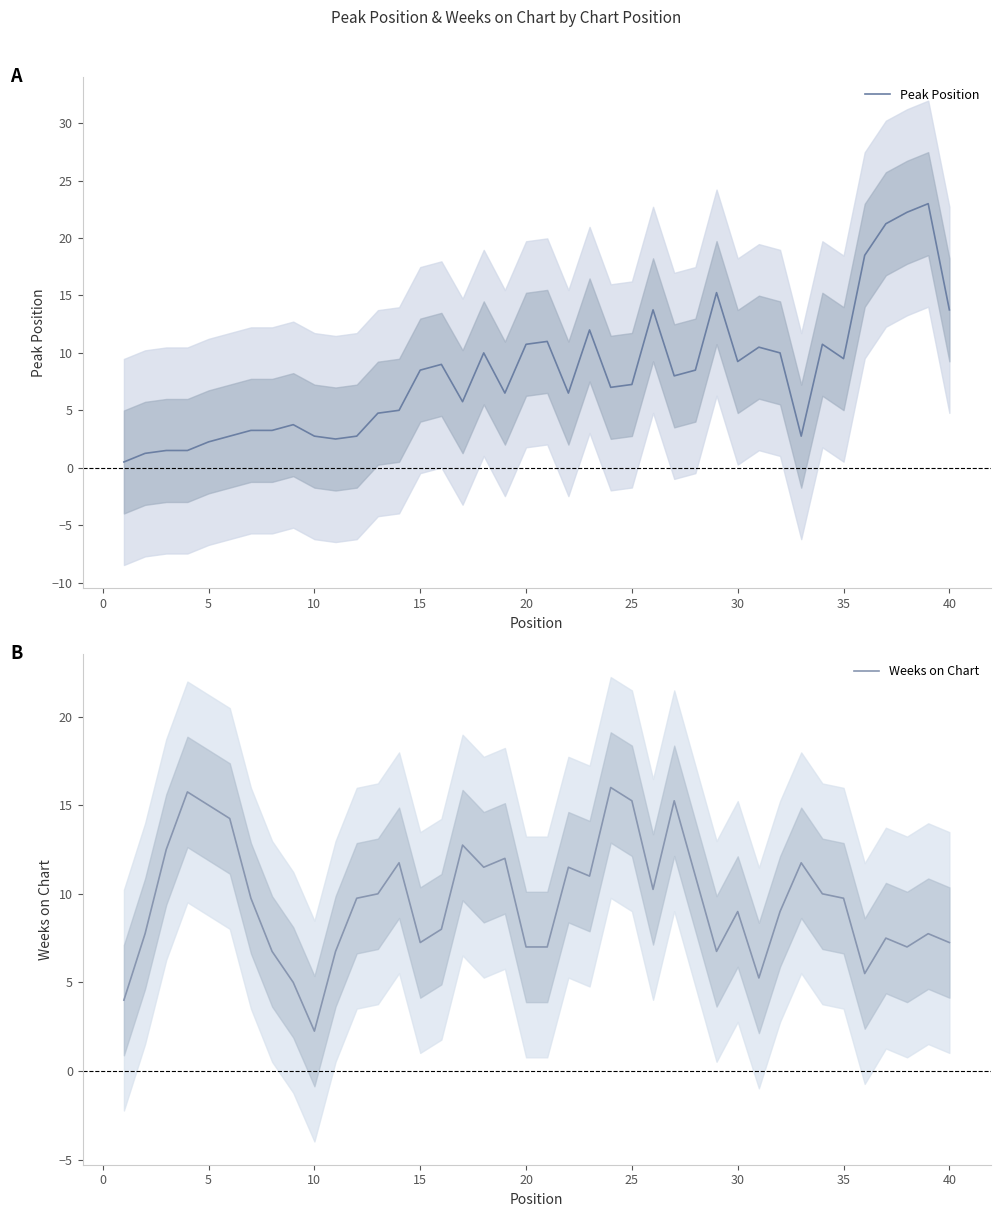

Reading right to left, transcribe all the data shown in this chart.

Peak Position: 13.8	23.0	22.2	21.2	18.5	9.5	10.8	2.8	10.0	10.5	9.2	15.2	8.5	8.0	13.8	7.2	7.0	12.0	6.5	11.0	10.8	6.5	10.0	5.8	9.0	8.5	5.0	4.8	2.8	2.5	2.8	3.8	3.2	3.2	2.8	2.2	1.5	1.5	1.2	0.5
Weeks on Chart: 7.2	7.8	7.0	7.5	5.5	9.8	10.0	11.8	9.0	5.2	9.0	6.8	11.0	15.2	10.2	15.2	16.0	11.0	11.5	7.0	7.0	12.0	11.5	12.8	8.0	7.2	11.8	10.0	9.8	6.8	2.2	5.0	6.8	9.8	14.2	15.0	15.8	12.5	7.8	4.0